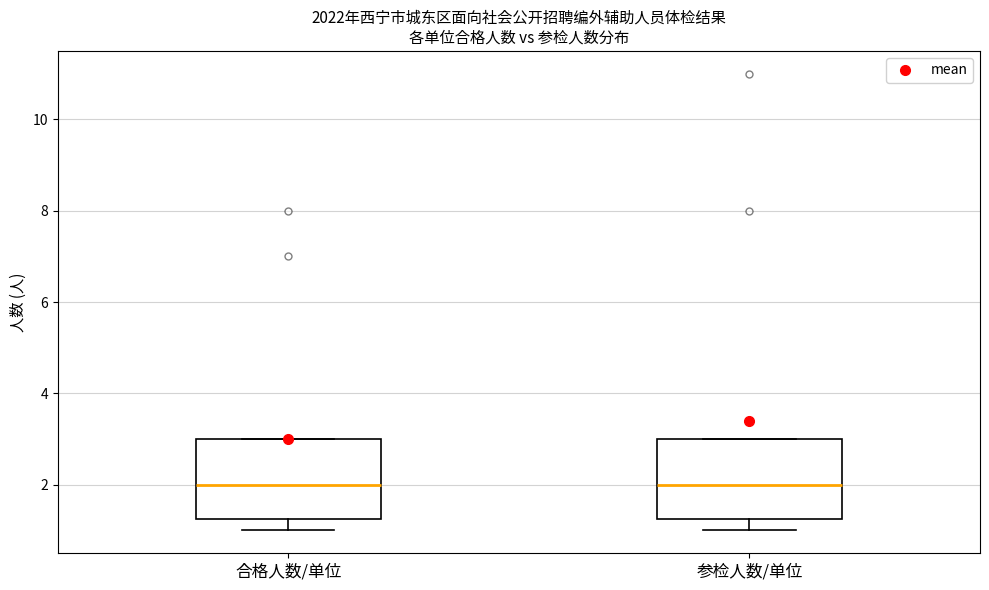

Where does the lower whisker of the box for 参检人数/单位 end on the y-axis? The values are not printed on the chart, so give them approximately, as read against the axis.

1.0